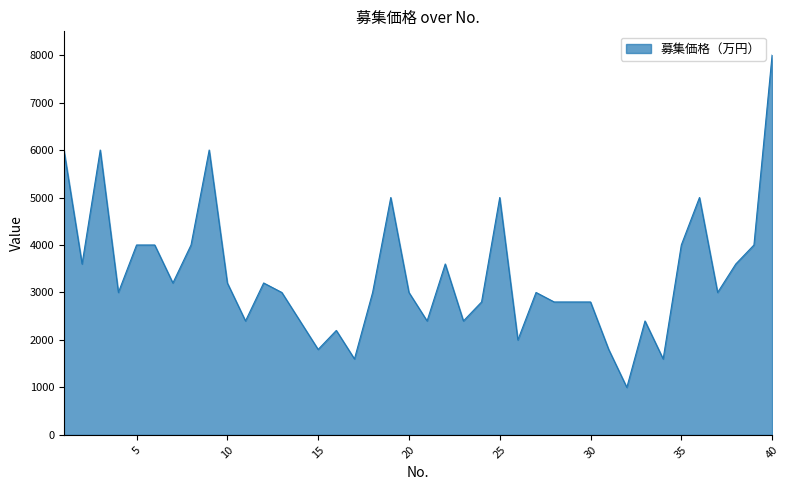

What is the greatest value displayed?

8000